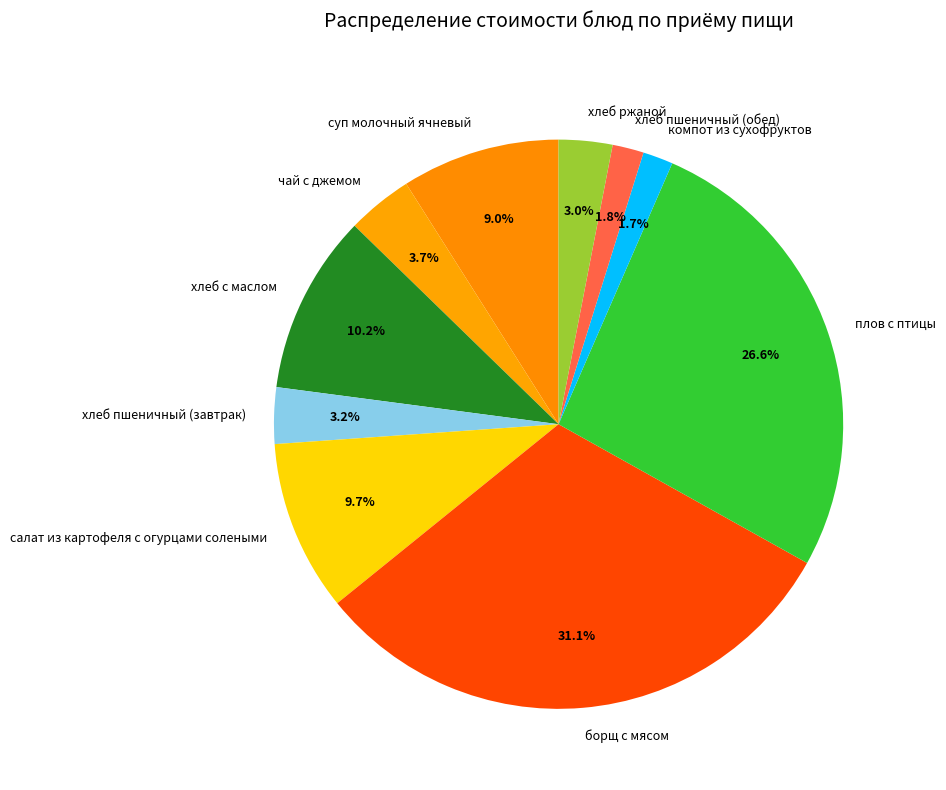

Is it true that борщ с мясом is 31% of the pie?

True